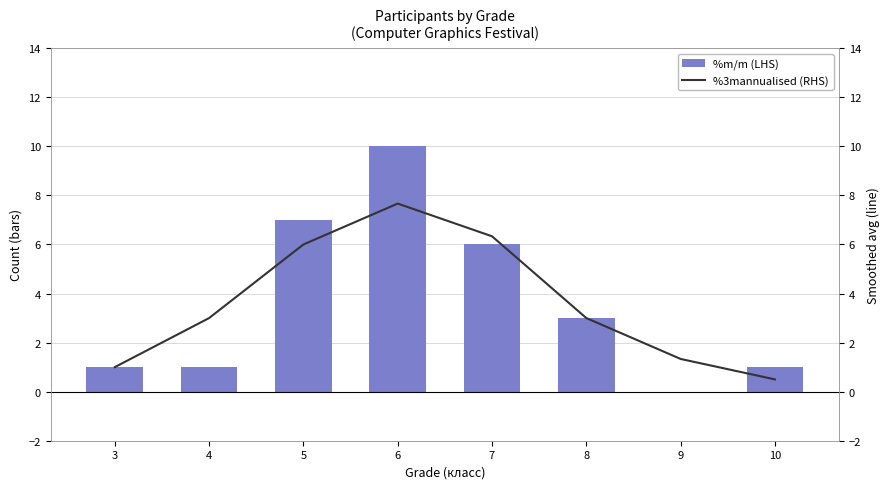

Which series has the widest spread of values?

%m/m (LHS)